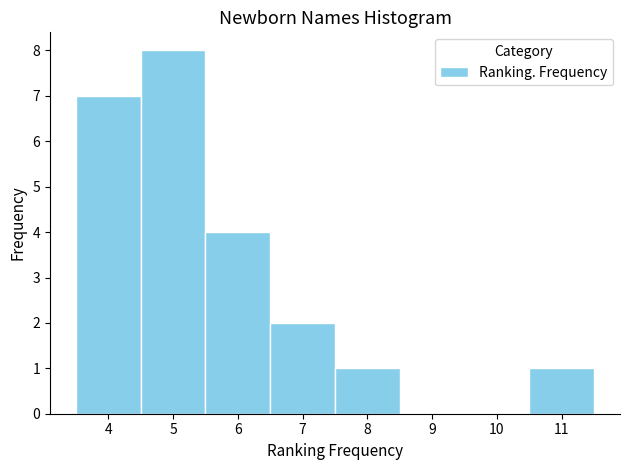

Reading left to right, transcribe this chart: for each bar, give the range it covers on the x-axis and its height. The values are not printed on the chart, so give them approximately, as read against the axis.

3.5 to 4.5: 7
4.5 to 5.5: 8
5.5 to 6.5: 4
6.5 to 7.5: 2
7.5 to 8.5: 1
8.5 to 9.5: 0
9.5 to 10.5: 0
10.5 to 11.5: 1